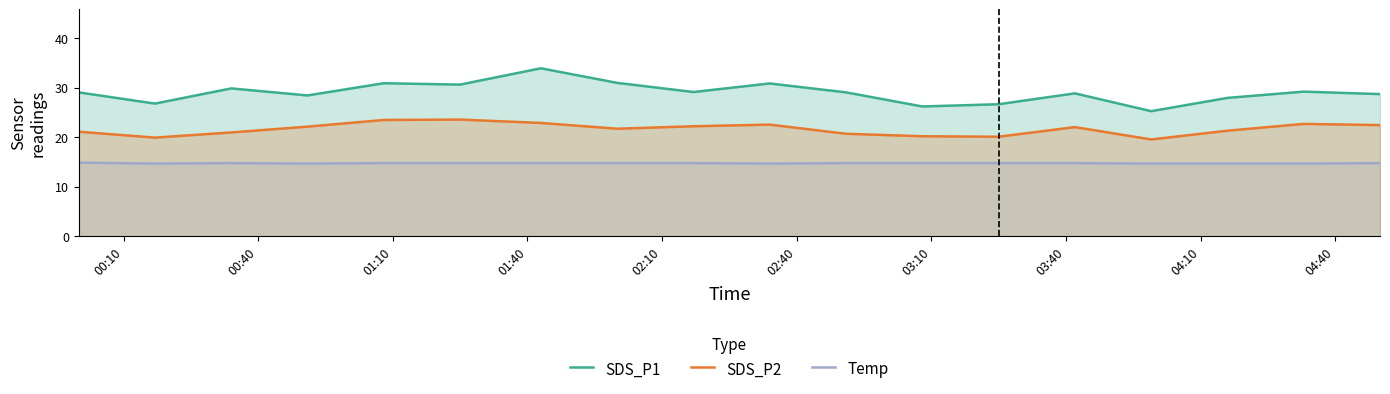

What are all the series names shown in the legend?

SDS_P1, SDS_P2, Temp